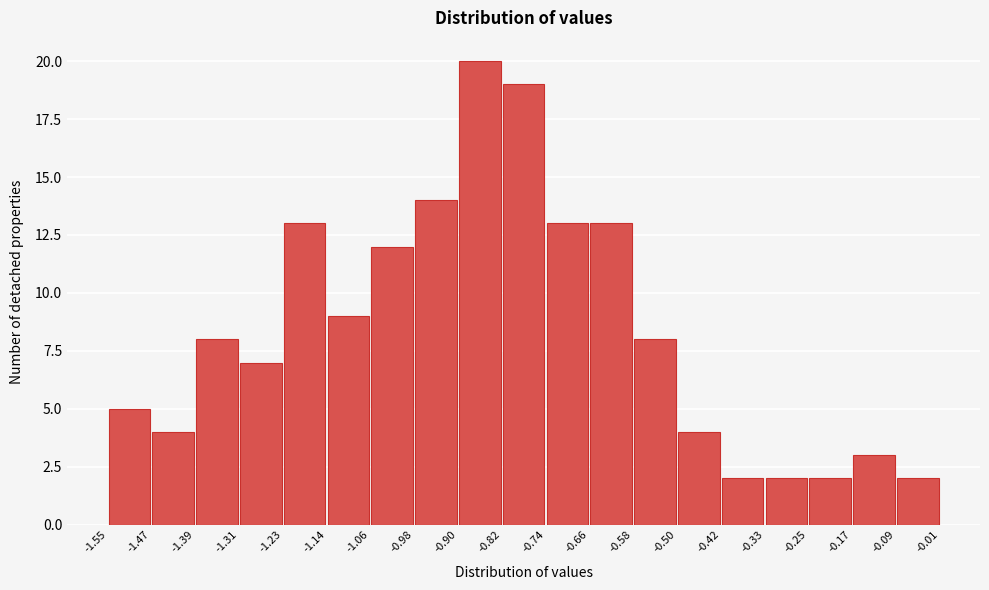

Reading left to right, list every bar in this chart as the range it spans on the x-axis followed by its height. The values are not printed on the chart, so give them approximately, as read against the axis.

-1.55 to -1.47: 5
-1.47 to -1.39: 4
-1.39 to -1.31: 8
-1.31 to -1.23: 7
-1.23 to -1.14: 13
-1.14 to -1.06: 9
-1.06 to -0.98: 12
-0.98 to -0.90: 14
-0.90 to -0.82: 20
-0.82 to -0.74: 19
-0.74 to -0.66: 13
-0.66 to -0.58: 13
-0.58 to -0.50: 8
-0.50 to -0.42: 4
-0.42 to -0.33: 2
-0.33 to -0.25: 2
-0.25 to -0.17: 2
-0.17 to -0.09: 3
-0.09 to -0.01: 2